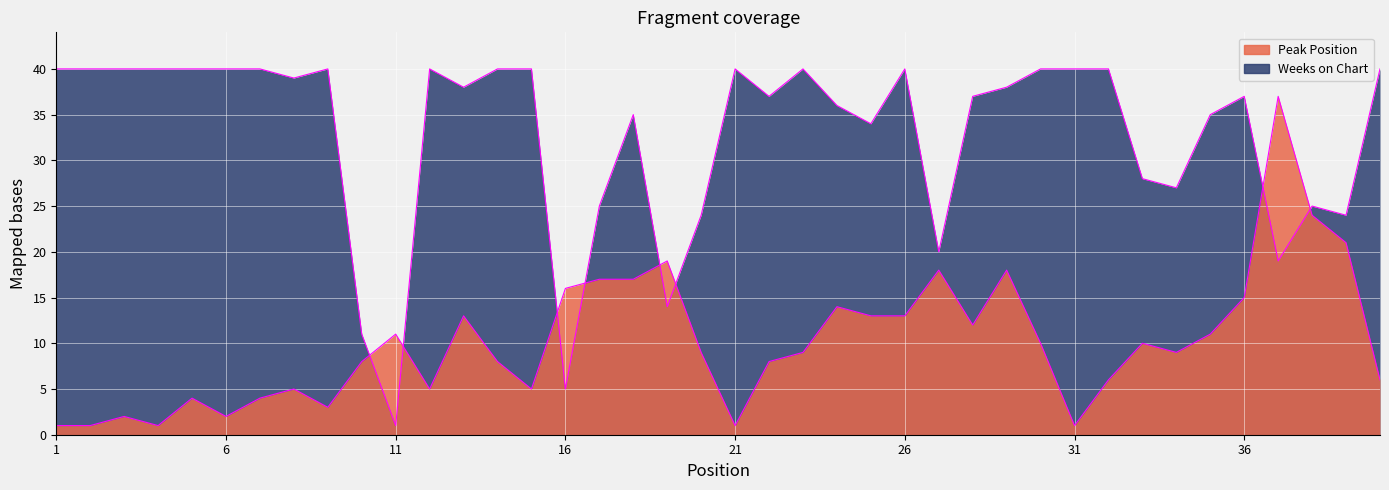

Where is Peak Position nearest to the value 19?

19